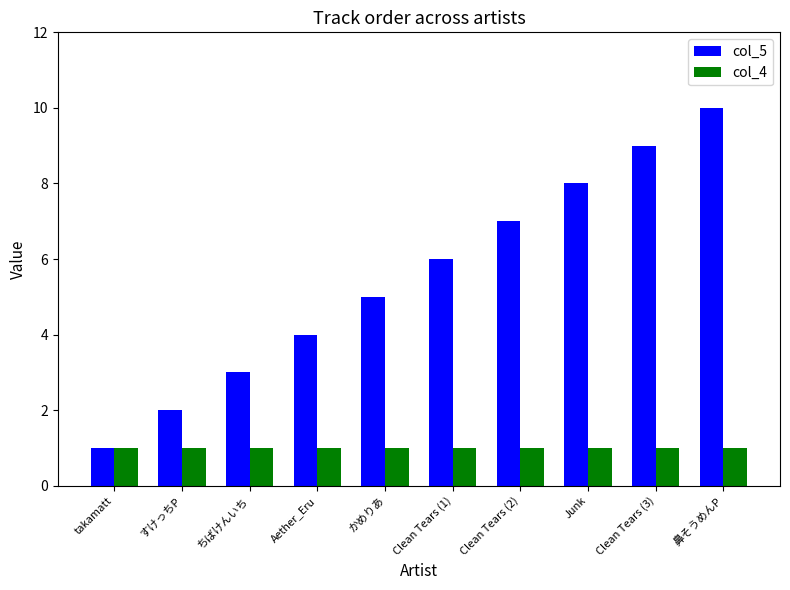

At which label is col_5 closest to 5?

かめりあ